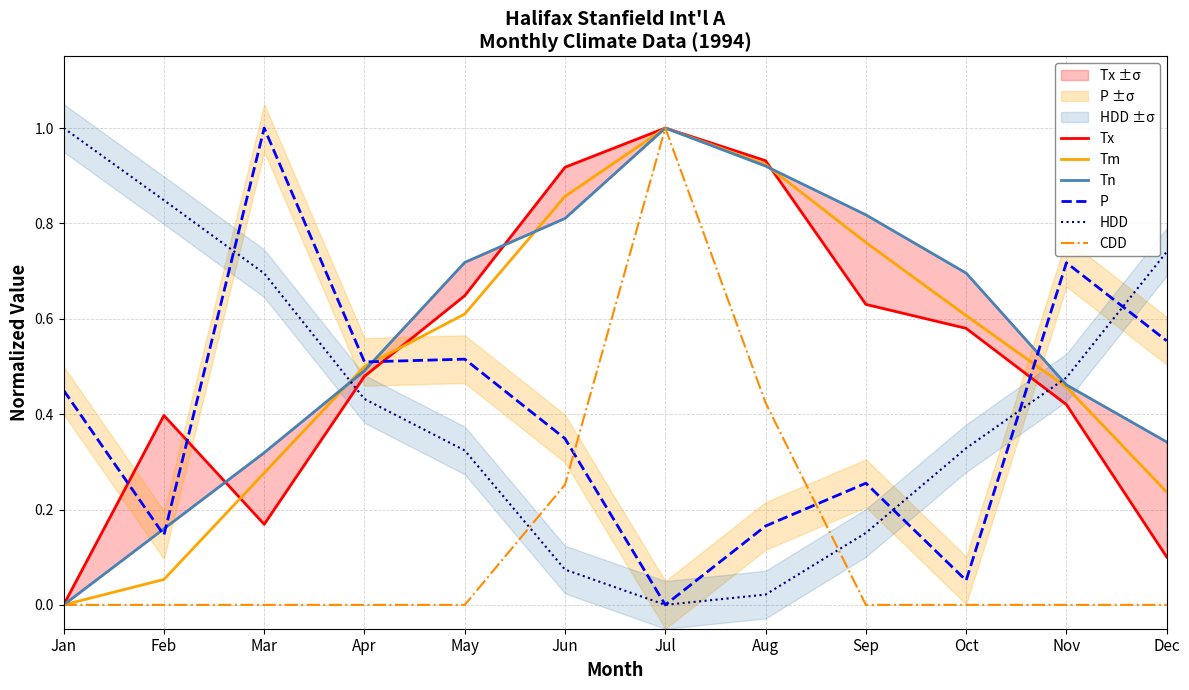

What is the greatest value displayed?

1.0